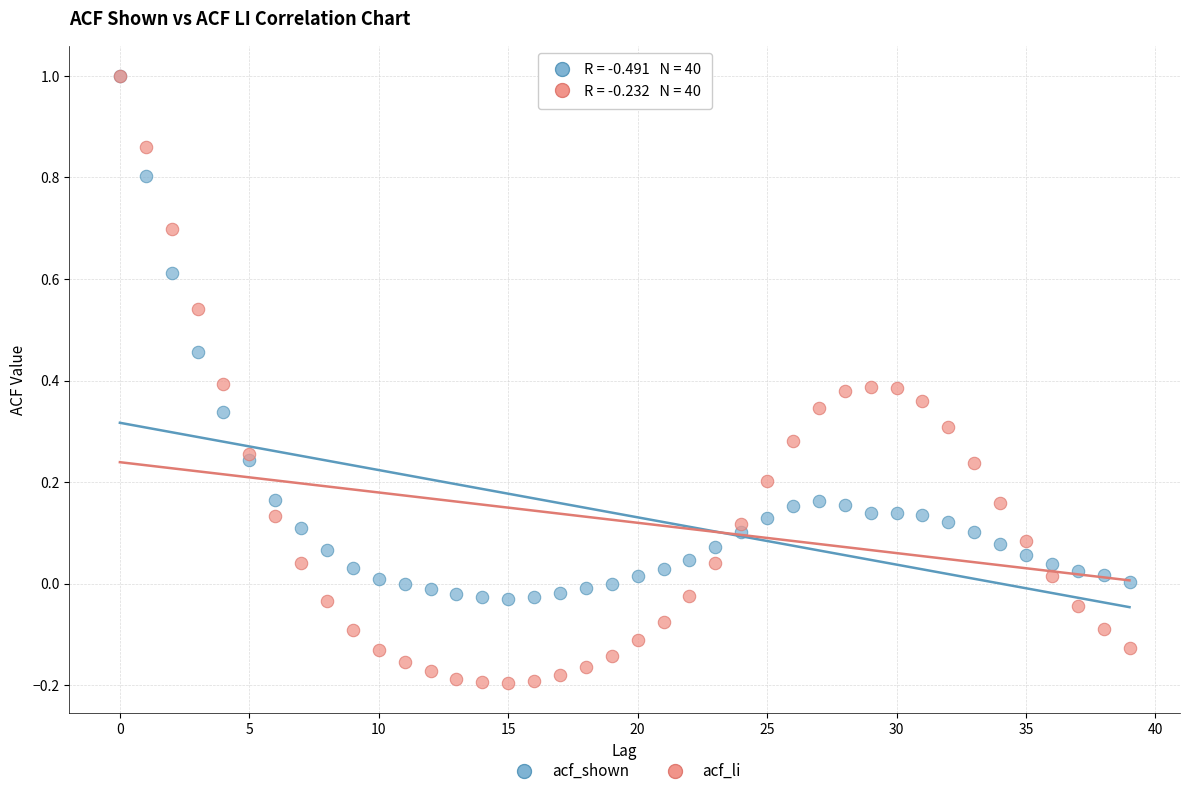

What are all the series names shown in the legend?

acf_shown, acf_li